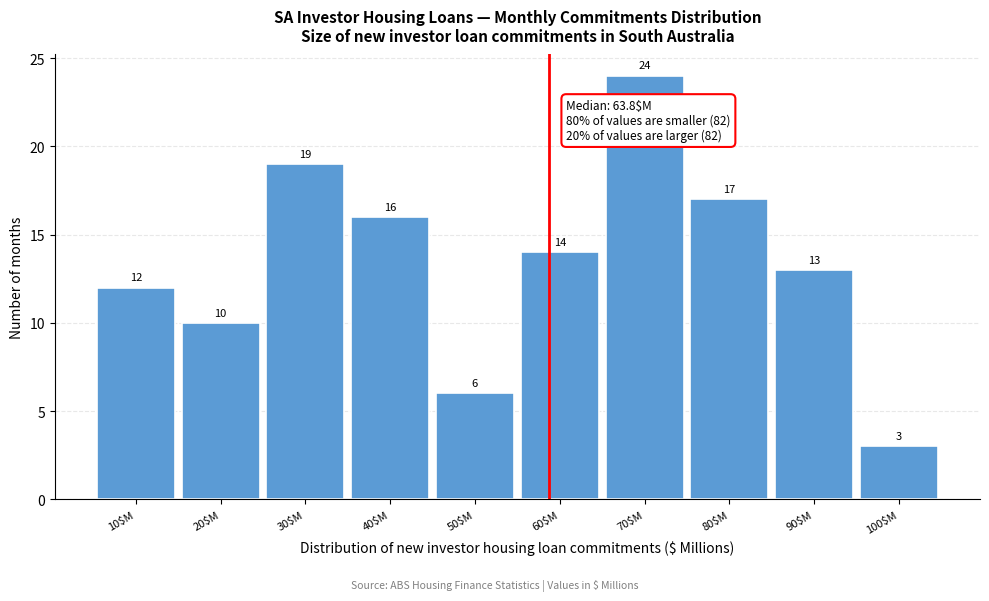

Reading left to right, extract all data points from this chart.

12	10	19	16	6	14	24	17	13	3